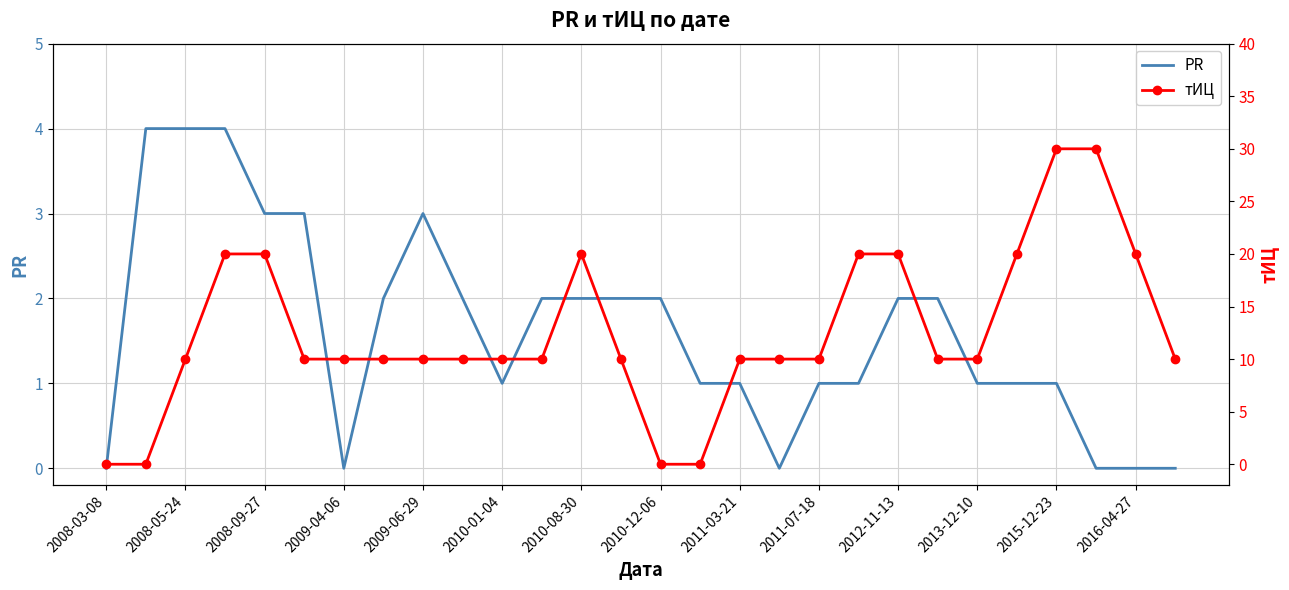

True or false: PR has a value of 2 at 2011-03-21.

False